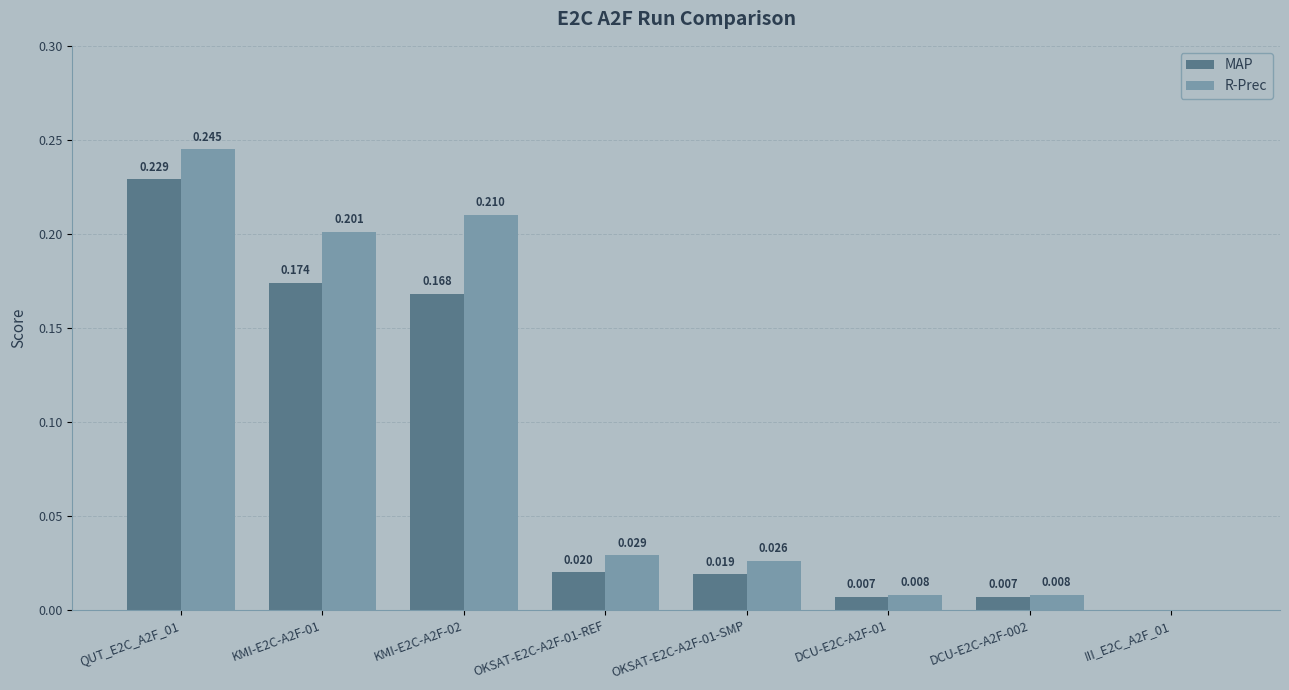

What is the sum of all MAP values?

0.6